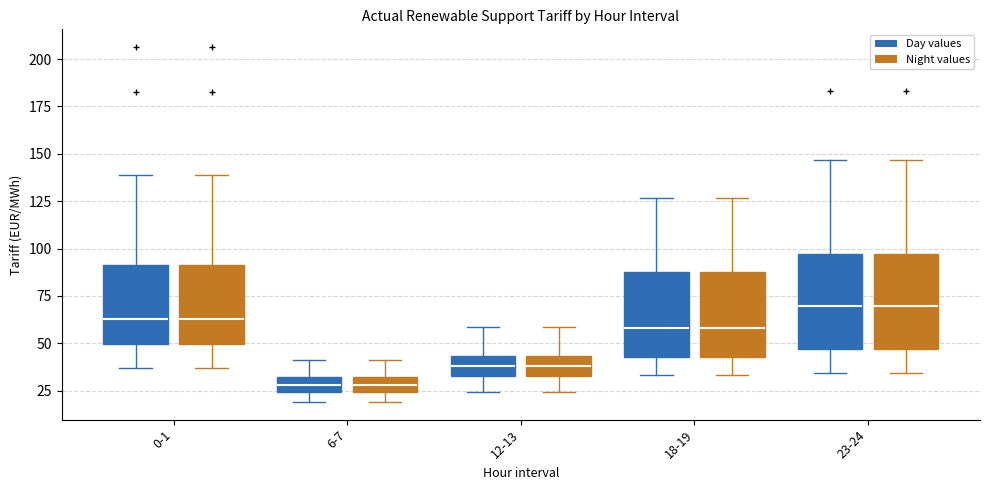

Where does the median line of the box for 0-1 (Day values) sit on the y-axis? The values are not printed on the chart, so give them approximately, as read against the axis.

65